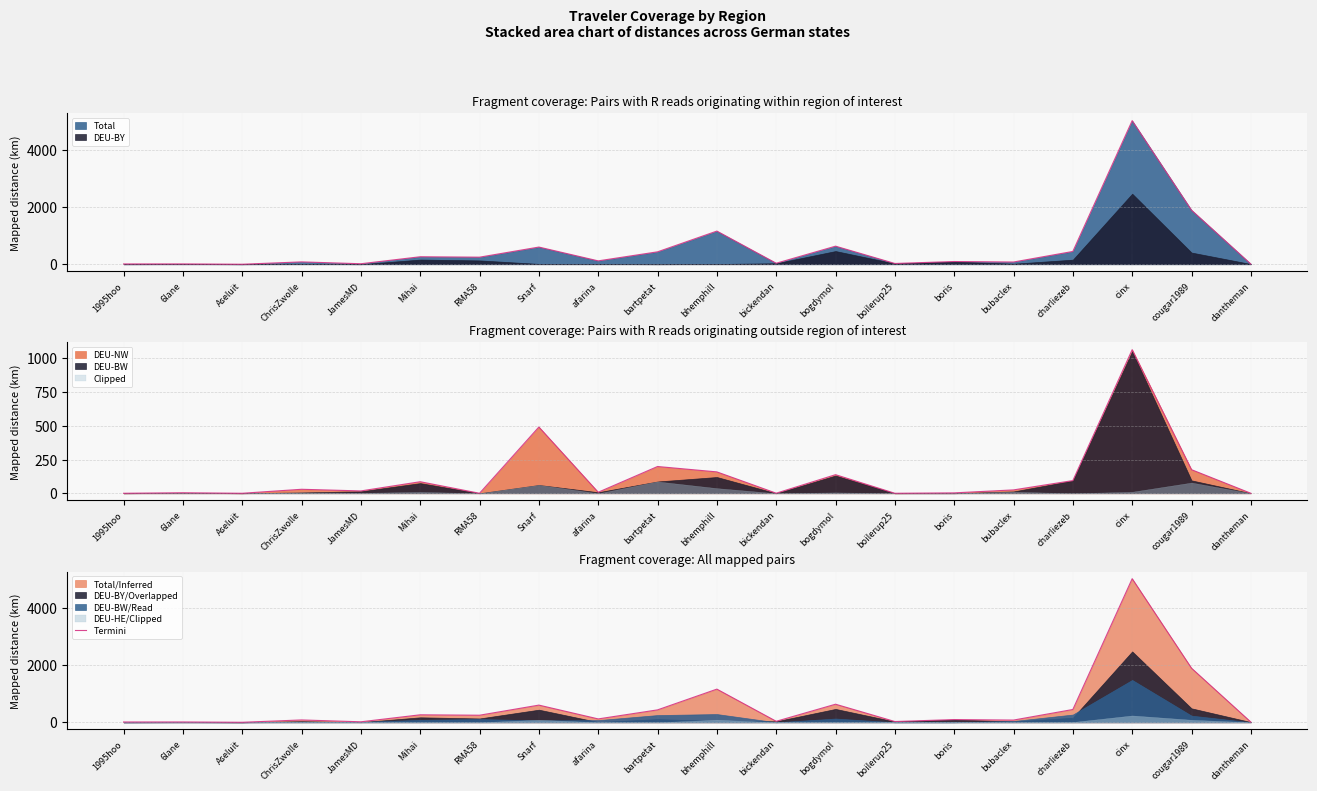

What is the average value?

559.7